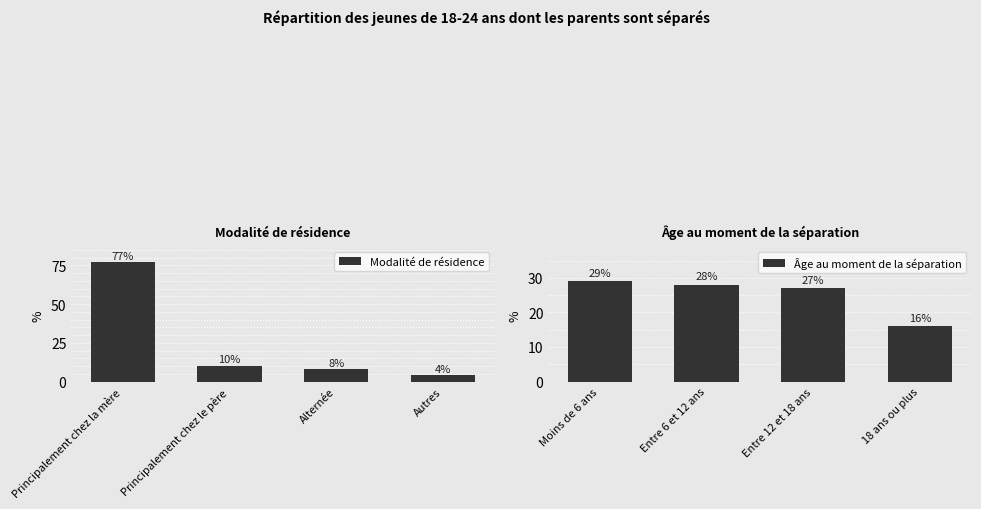

Reading right to left, extract all data points from this chart.

Modalité de résidence: Autres=4	Alternée=8	Principalement chez le père=10	Principalement chez la mère=77
Âge au moment de la séparation: 18 ans ou plus=16	Entre 12 et 18 ans=27	Entre 6 et 12 ans=28	Moins de 6 ans=29